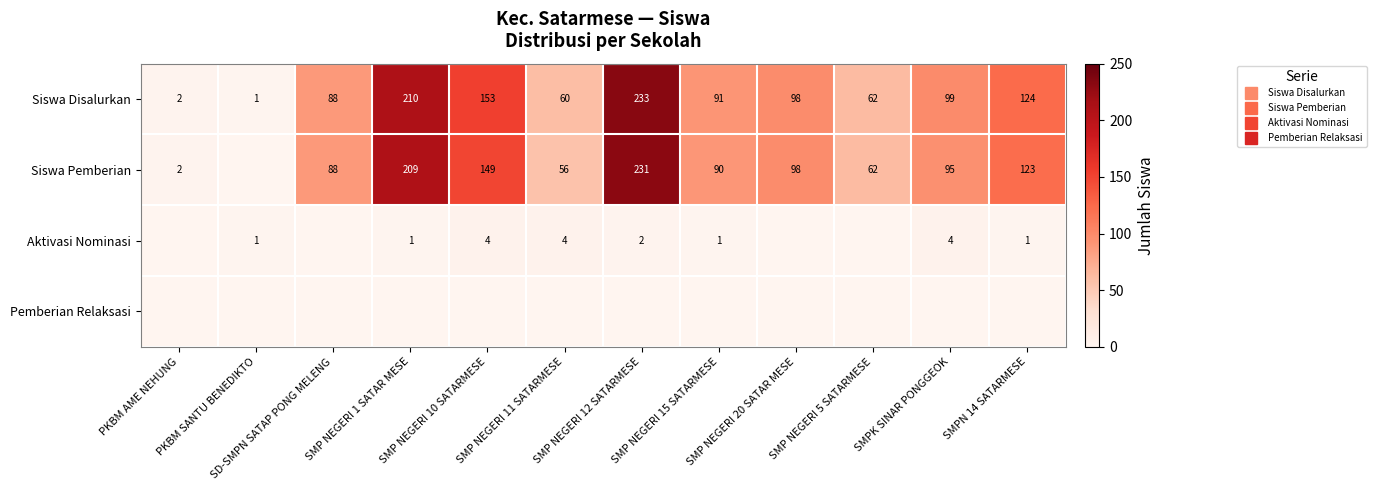

At which category is the sum across all series the highest?

SMP NEGERI 12 SATARMESE